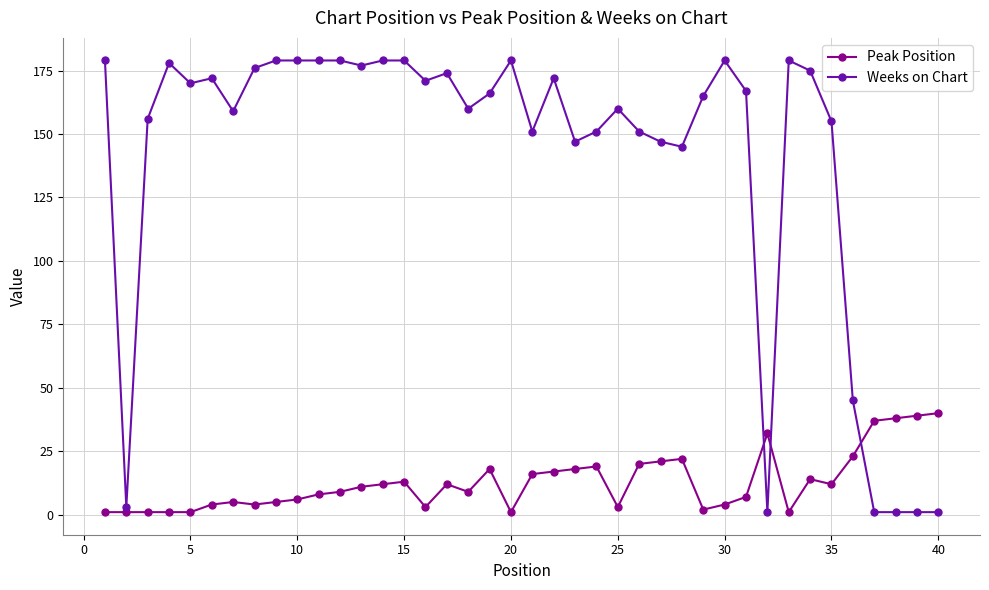

True or false: Weeks on Chart has more than 2 interior local peaks.

True